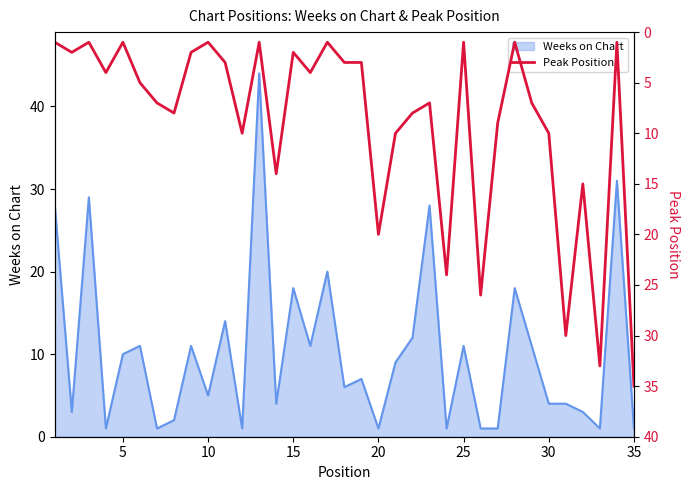

The value of Weeks on Chart at 5 is 4. True or false?

False